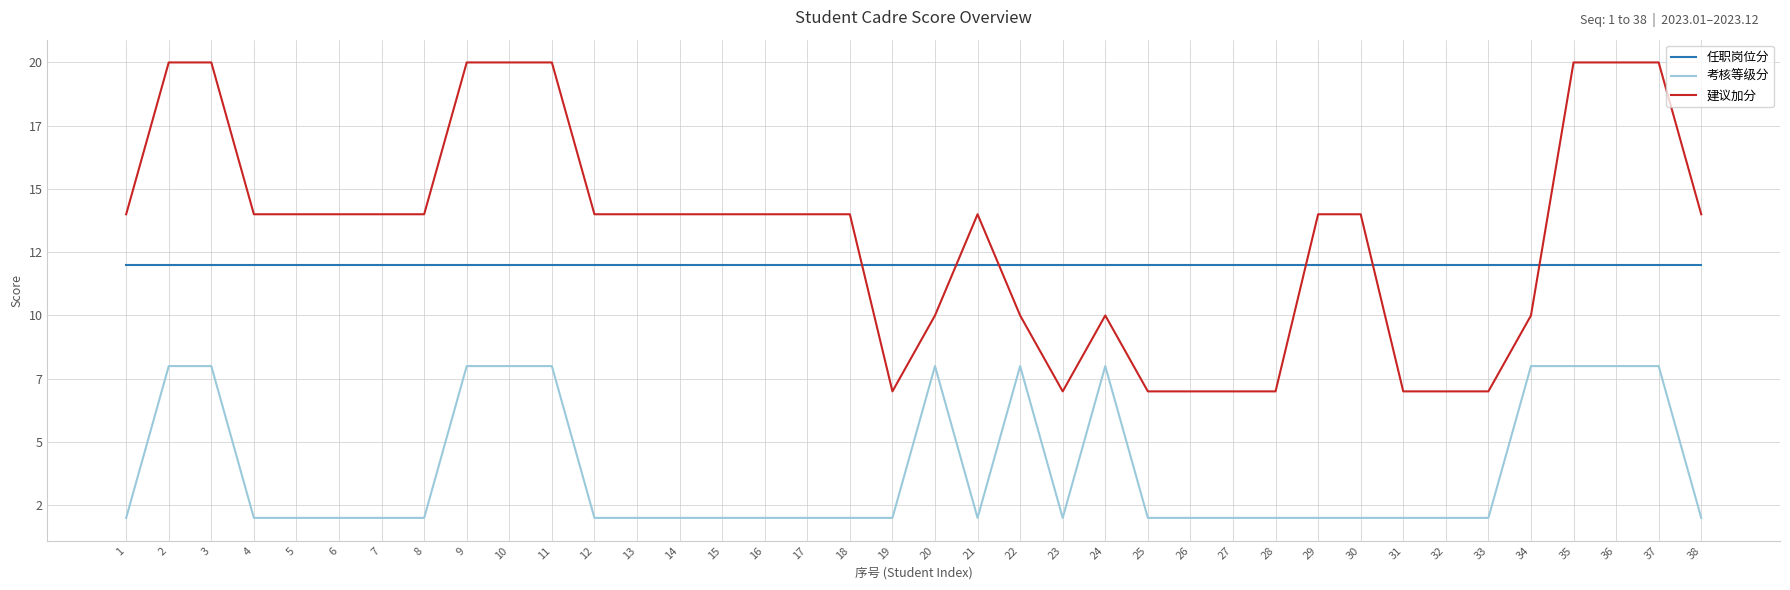

List the series in order of their peak value, highest first.

建议加分, 任职岗位分, 考核等级分